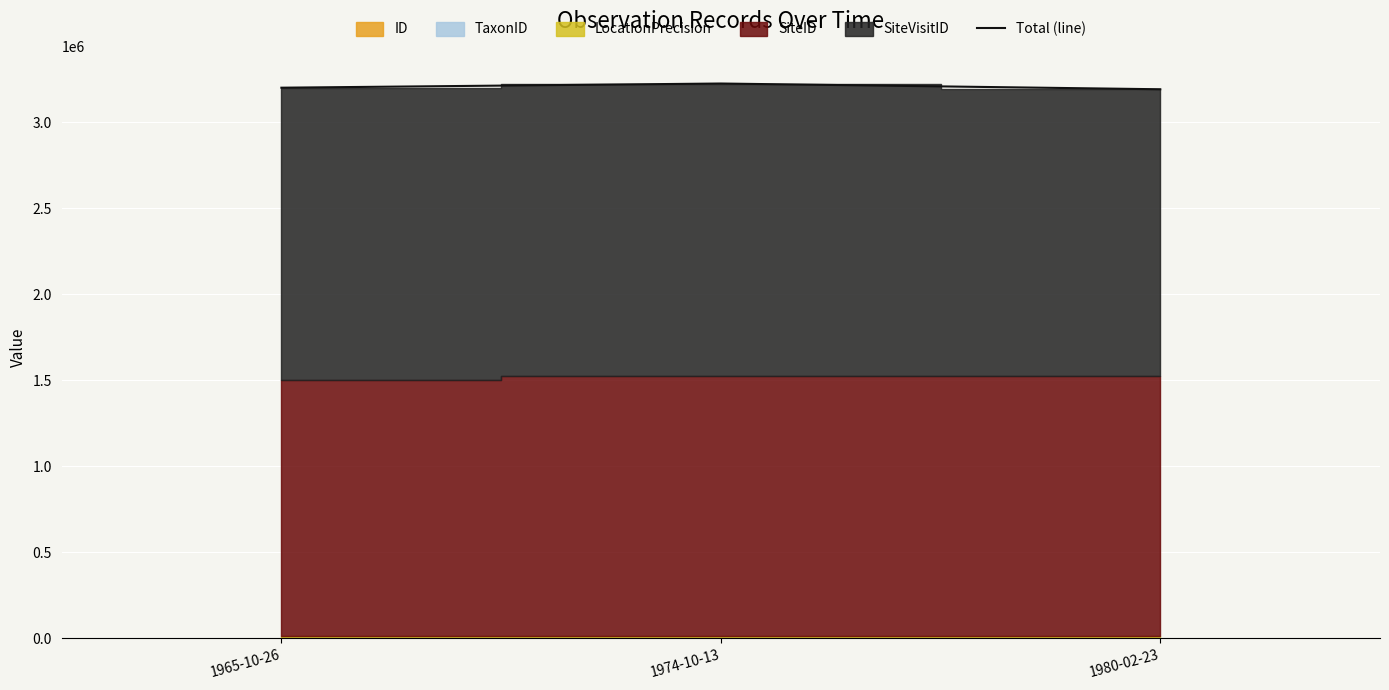

What is the maximum value for Total (line)?

3224299